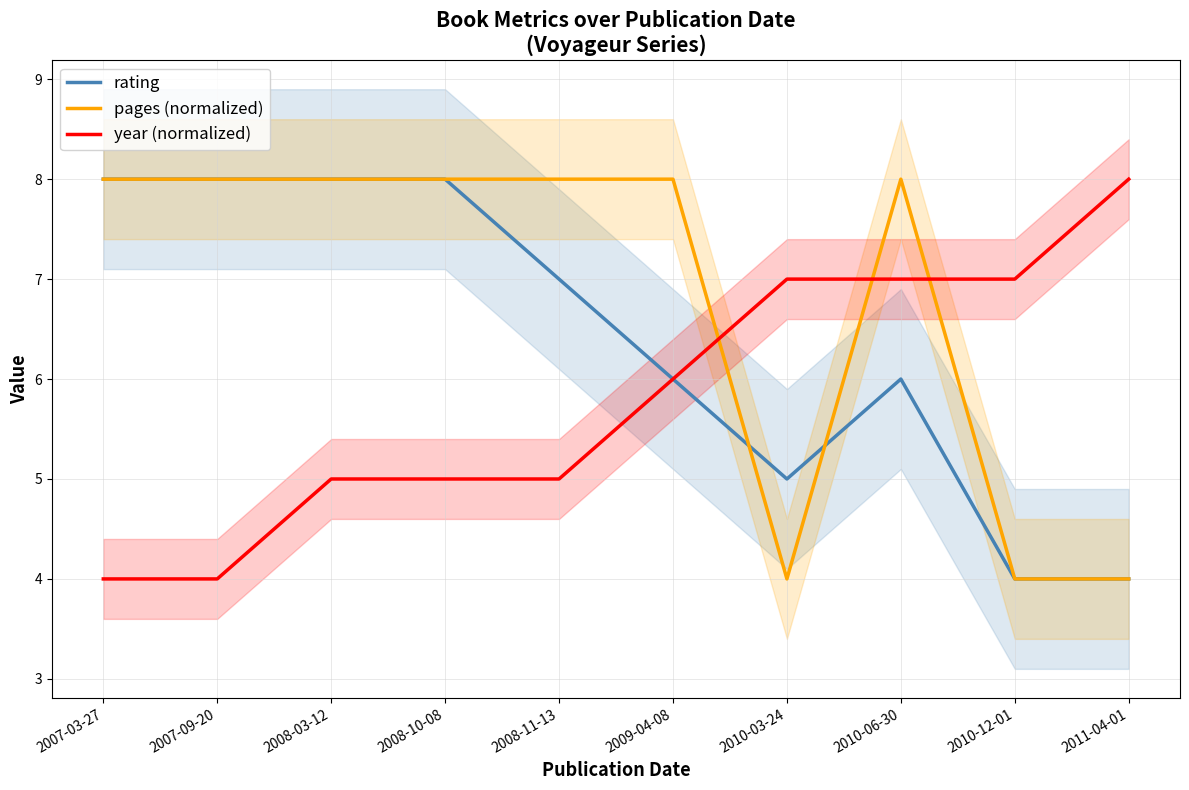

Does the chart display data point markers on the line(s)?

No